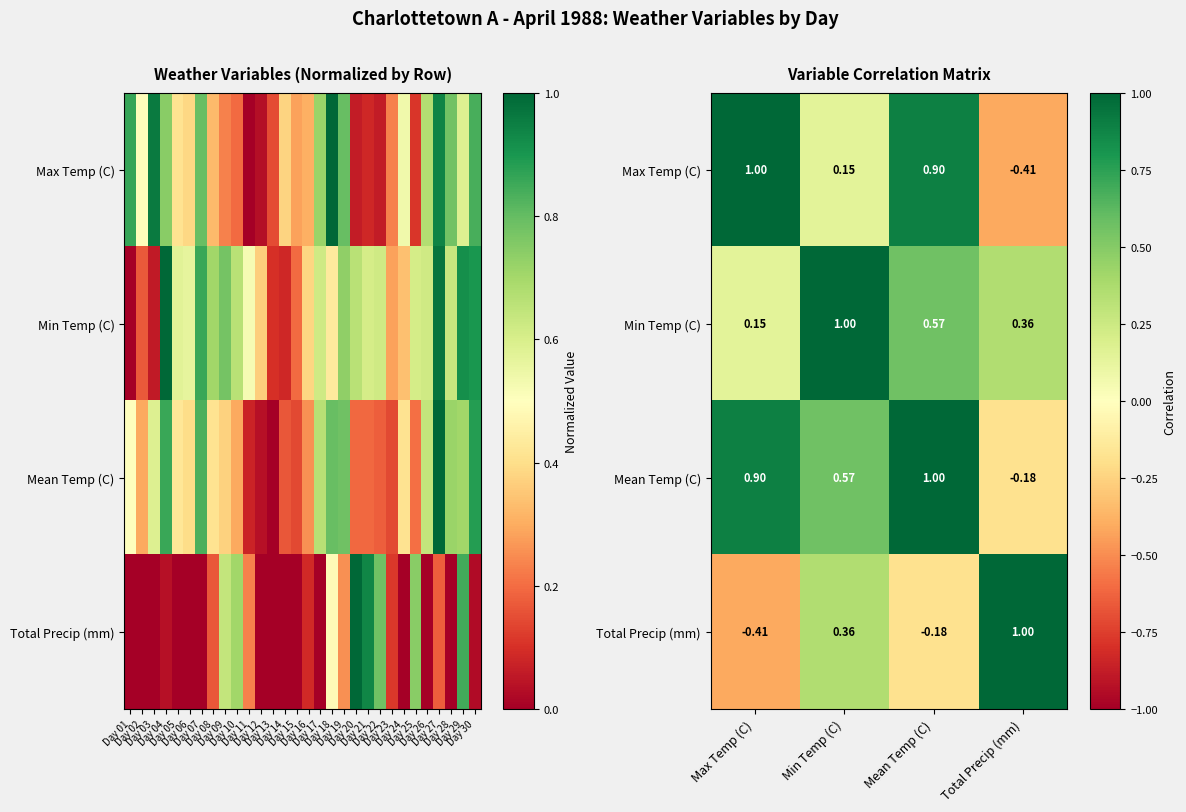

At how many categories does at least one series exceed 0?

4